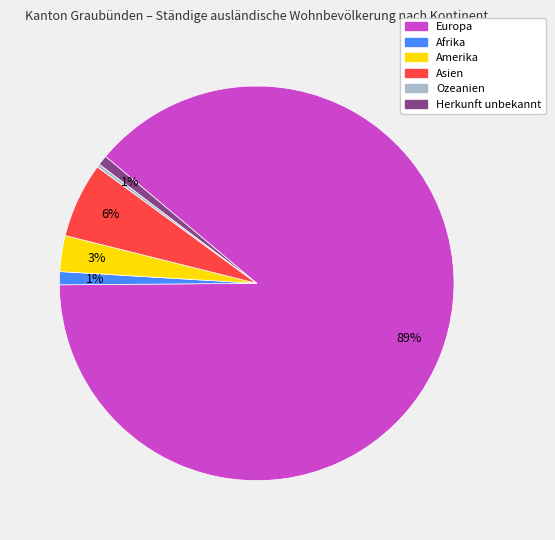

Which category accounts for the majority?

Europa